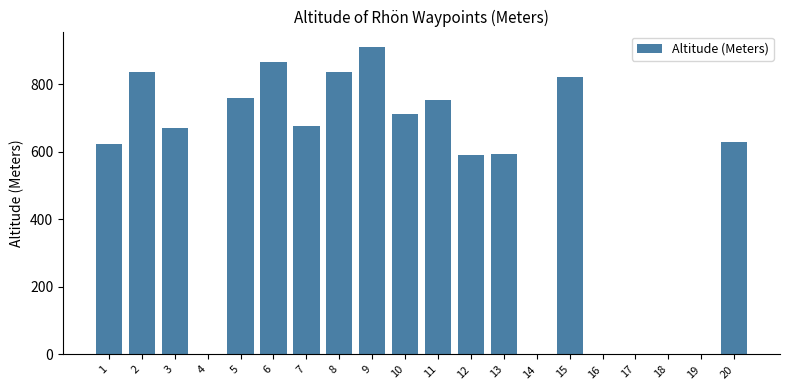

Reading left to right, extract all data points from this chart.

624	835	670	0	760	864	675	835	910	711	753	589	593	0	822	0	0	0	0	630